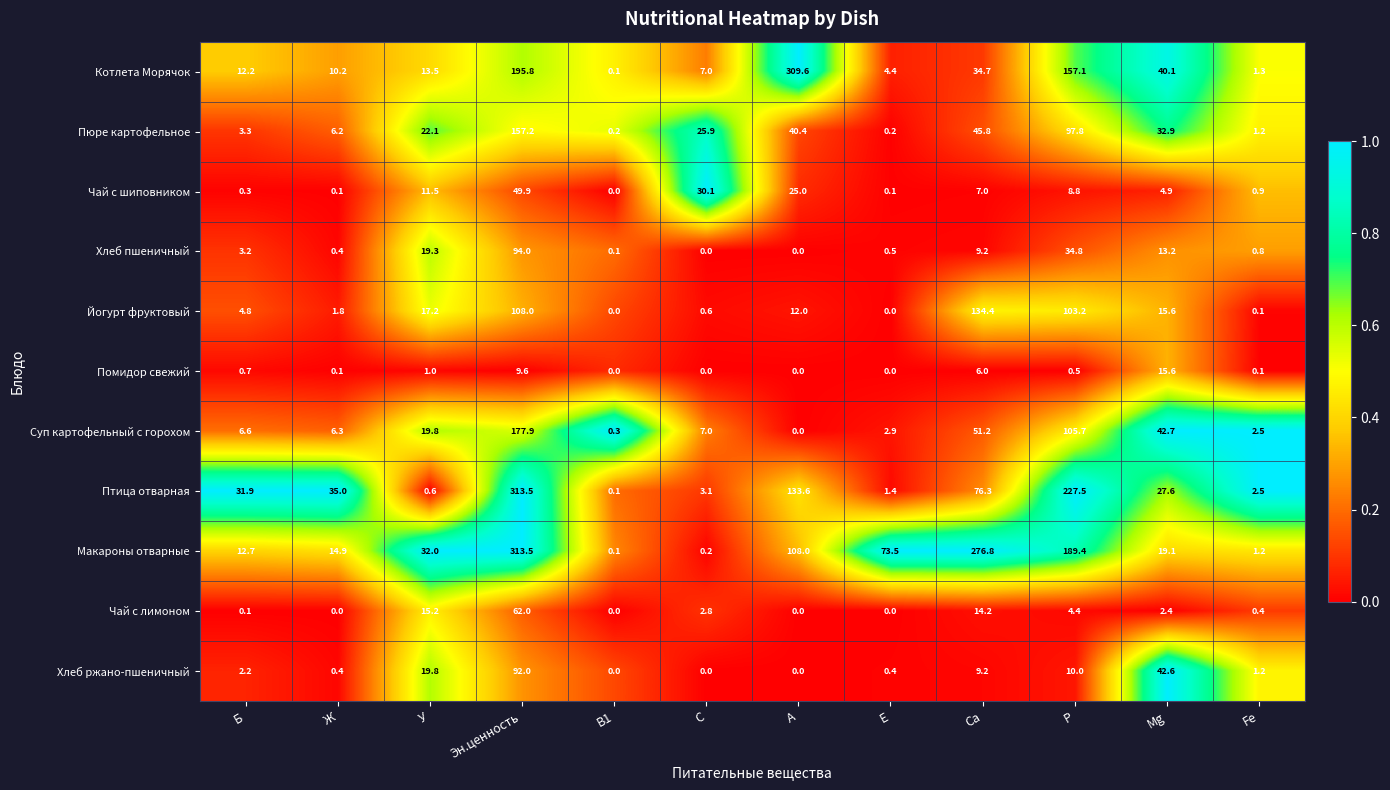

What is the maximum value shown in the chart?

313.5